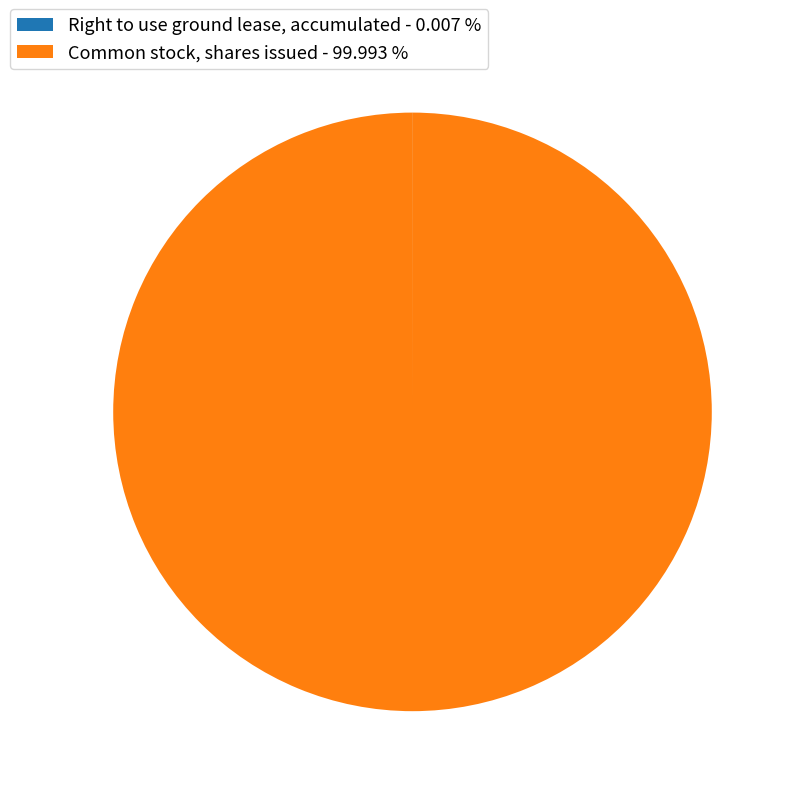

Does any single category account for the majority?

Yes